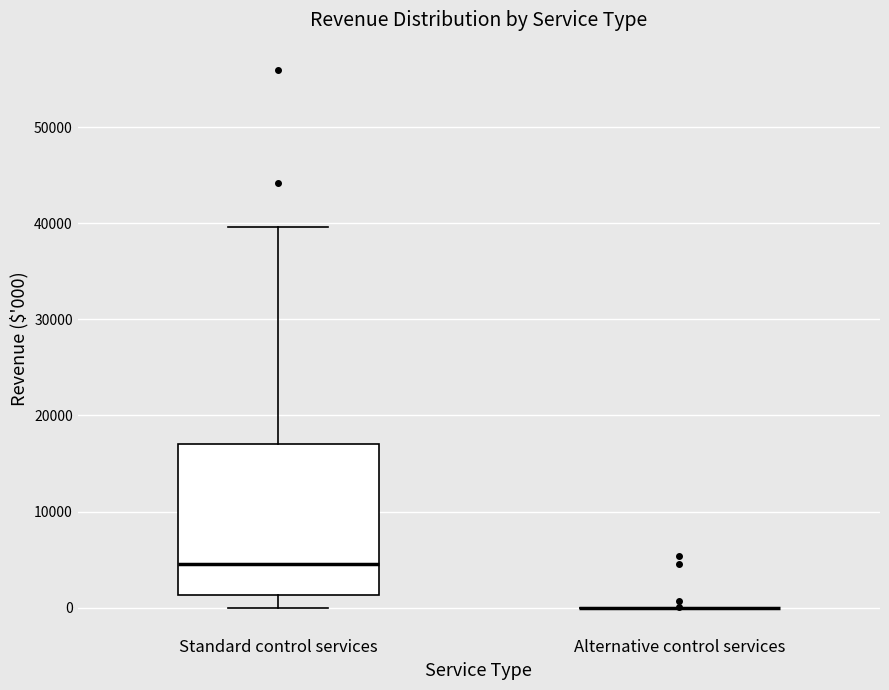

Which box is the tallest, from its lower edge to its upper edge?

Standard control services